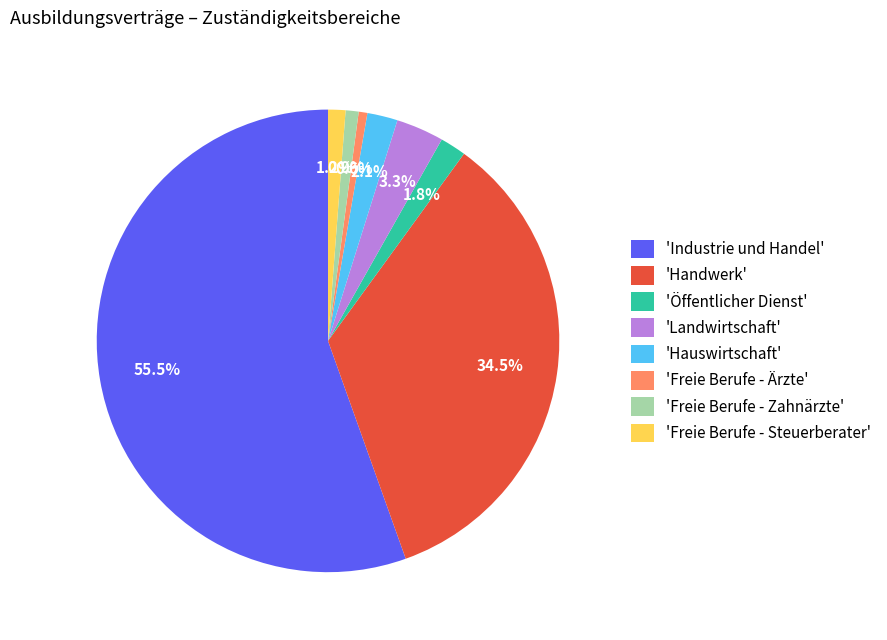

How much of the chart is everything except 'Handwerk'?

65.5%